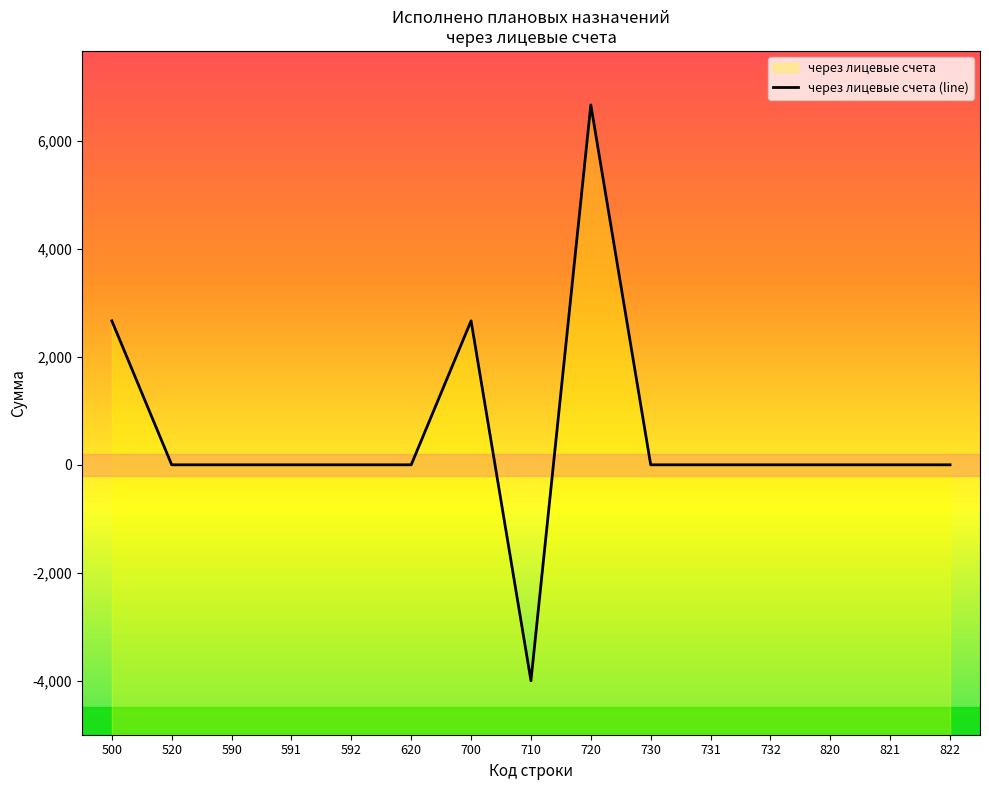

List the labels in order of value, largest first.

720, 500, 700, 520, 590, 591, 592, 620, 730, 731, 732, 820, 821, 822, 710